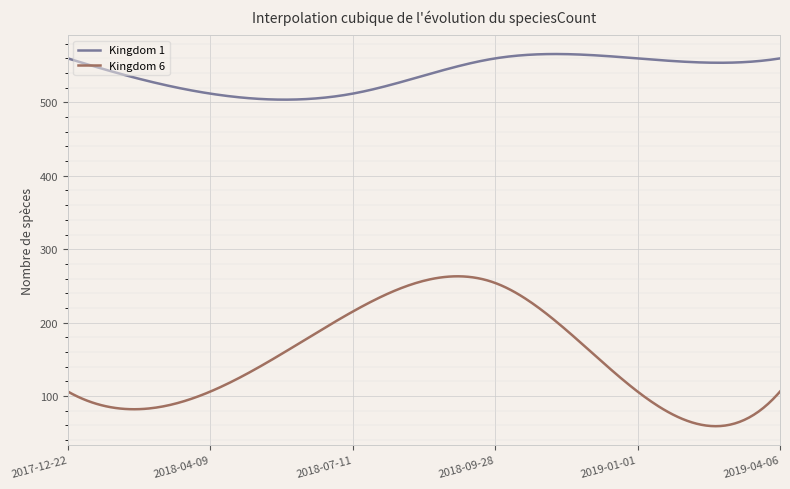

Does the chart have visible grid lines?

Yes